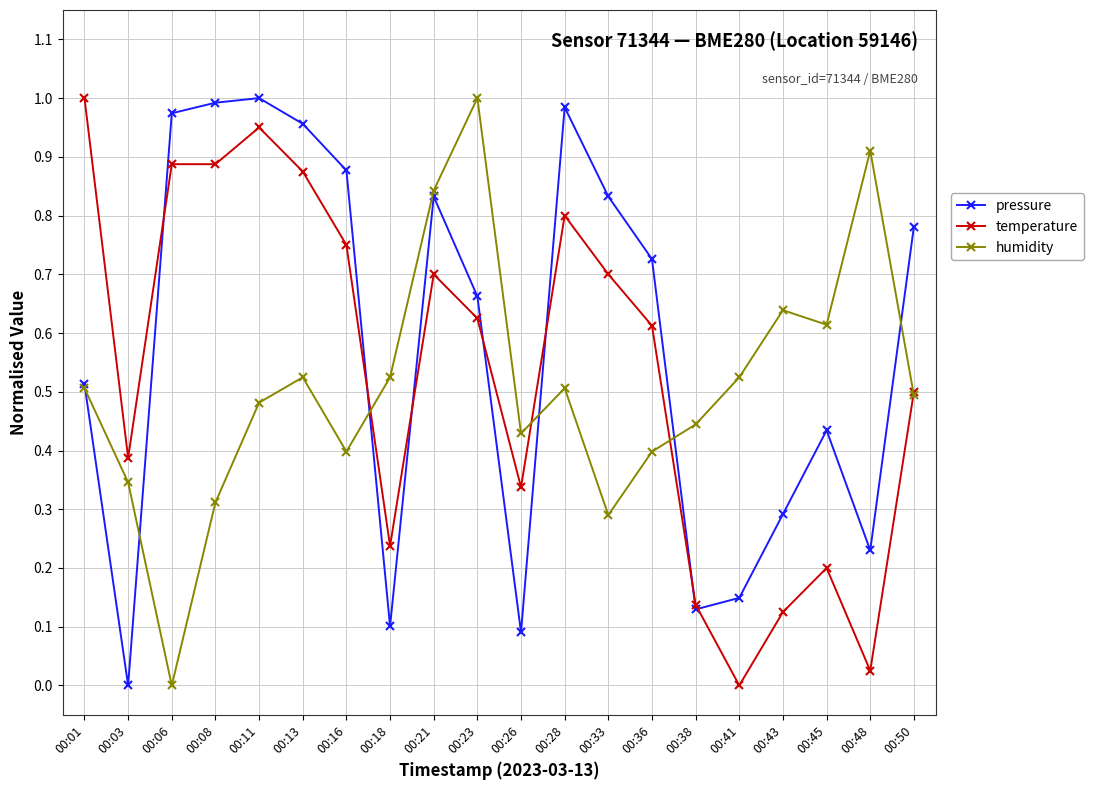

At how many categories does at least one series exceed 0?

20